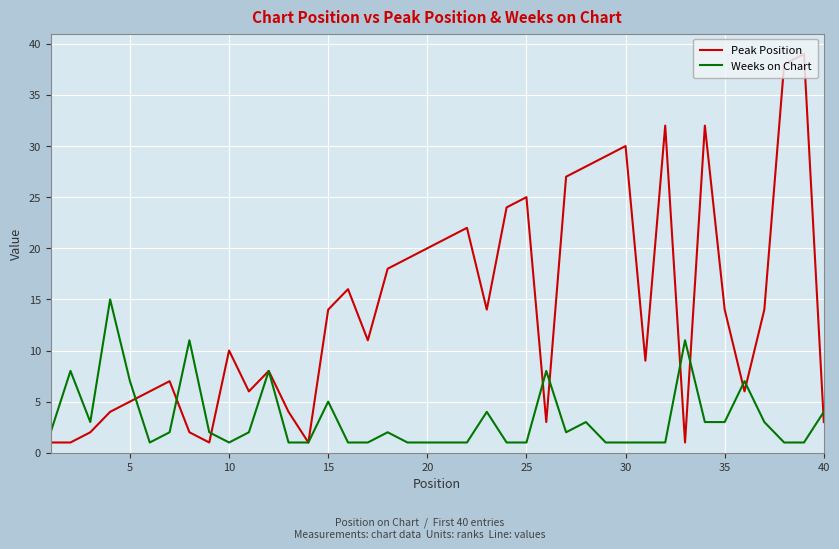

What is the greatest value displayed?

39